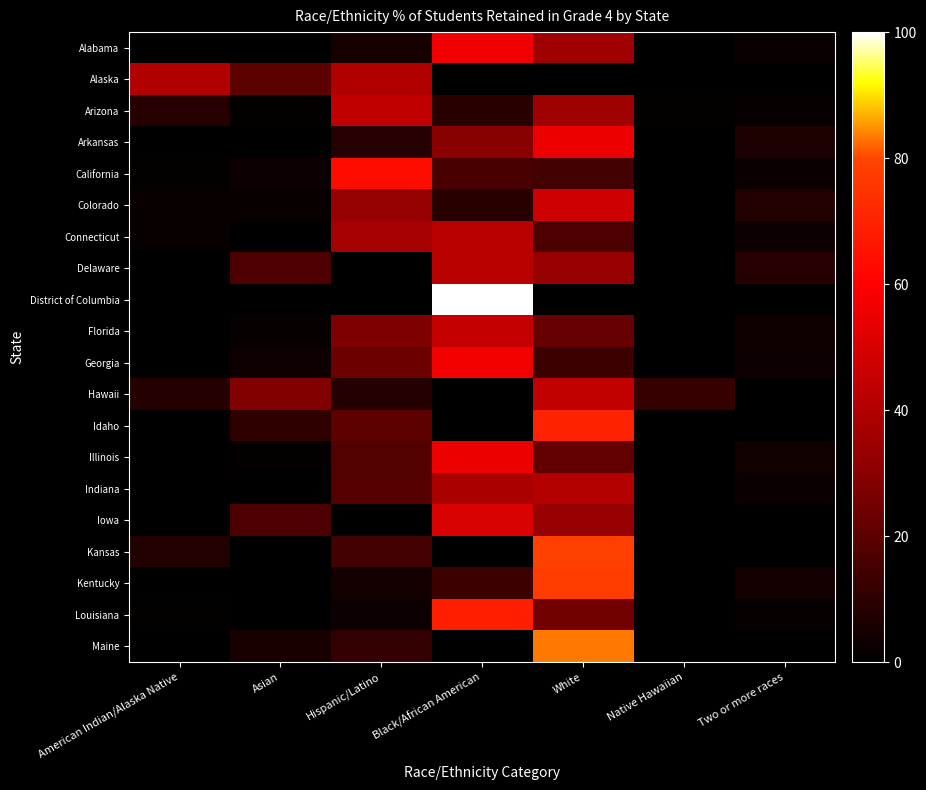

Rank the series at Hispanic/Latino from highest to lowest value.

California, Arizona, Alaska, Connecticut, Colorado, Florida, Georgia, Idaho, Indiana, Illinois, Kansas, Maine, Arkansas, Hawaii, Alabama, Kentucky, Louisiana, Delaware, District of Columbia, Iowa